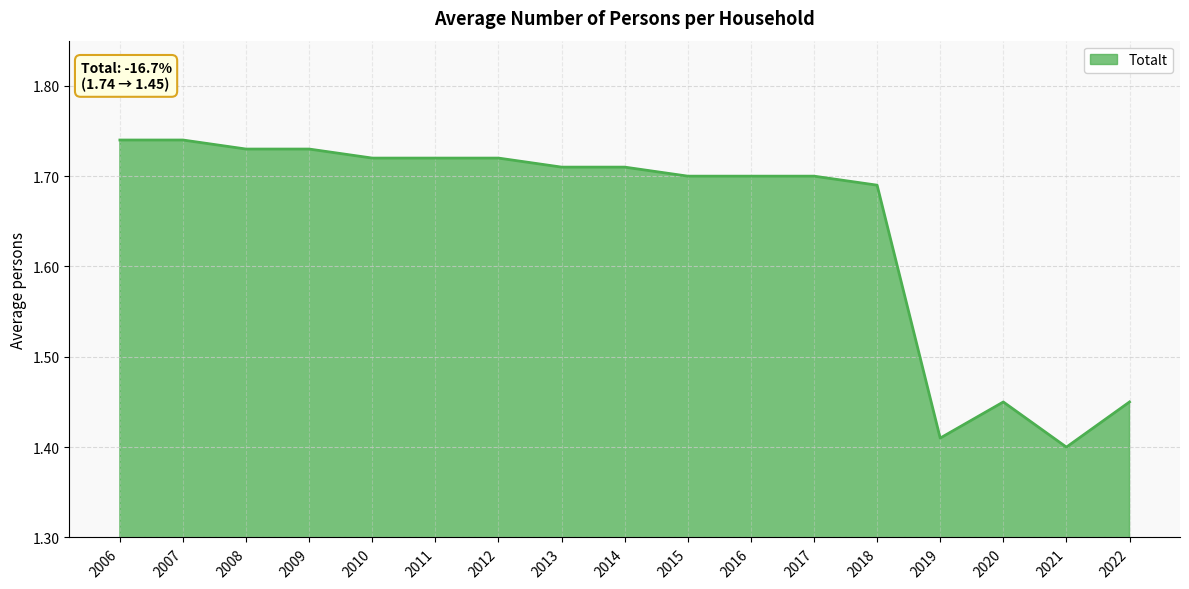

The chart shows a value of 1.7 at 2007. True or false?

True